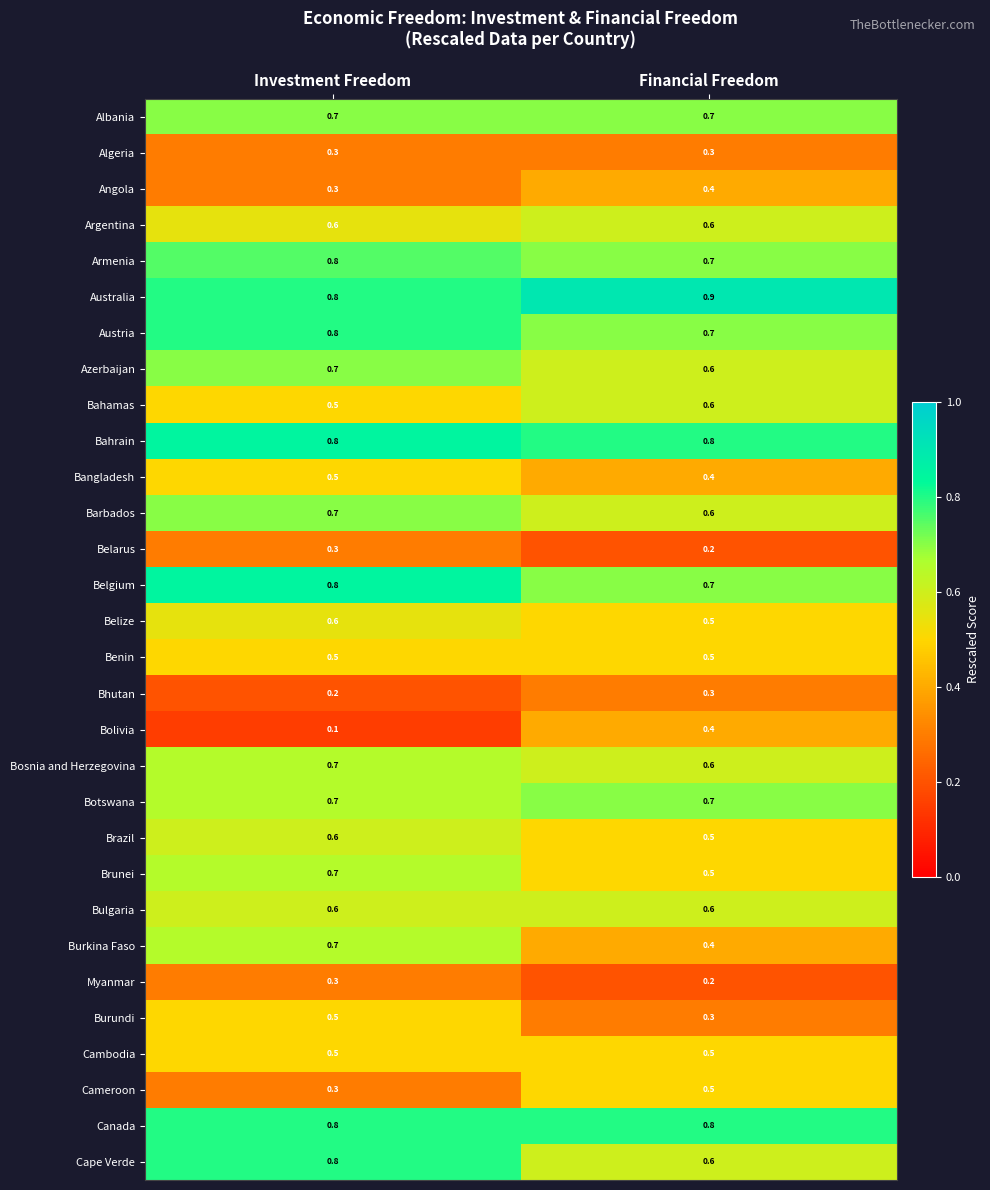

What is the spread (max minus min) of values at Investment Freedom?

0.7